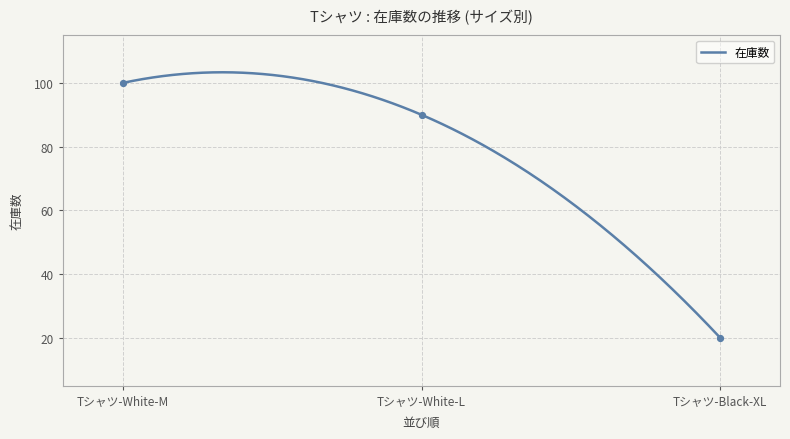

Which has a higher value, Tシャツ-White-L or Tシャツ-White-M?

Tシャツ-White-M